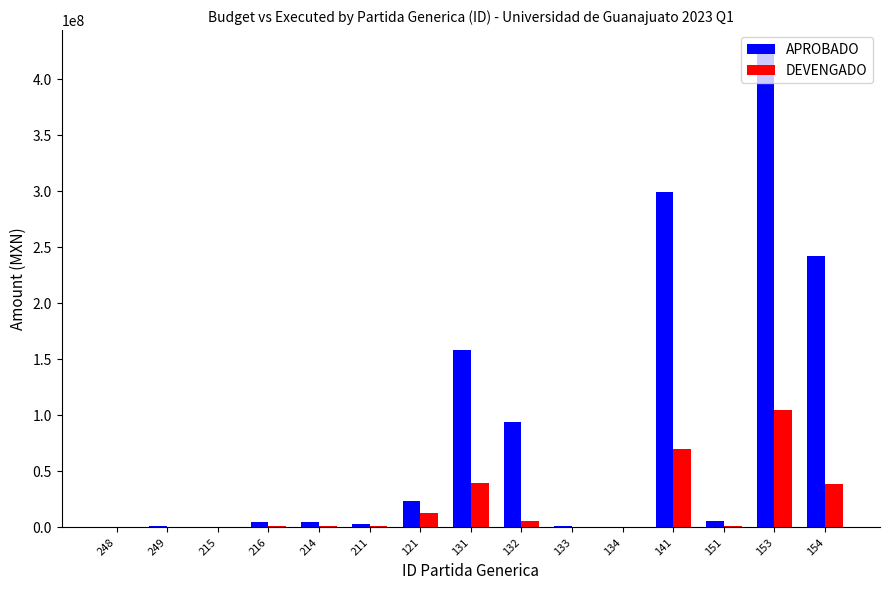

The value of APROBADO at 249 is 976014.6. True or false?

True